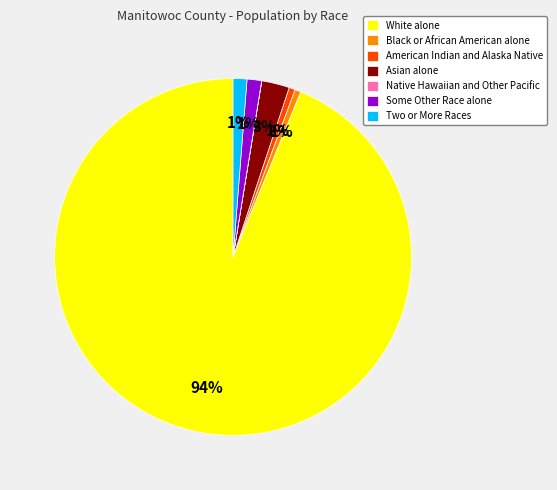

To the nearest percent, what portion does Two or More Races represent?

1%